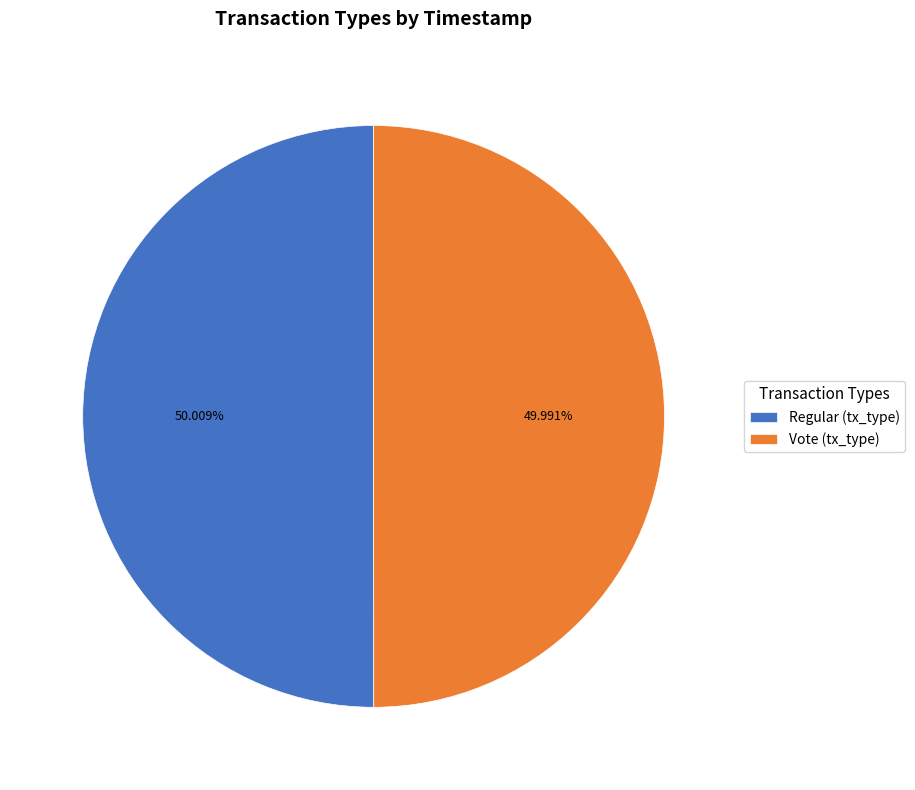

Approximately how many times larger is the value at Regular (tx_type) compared to Vote (tx_type)?

1.0